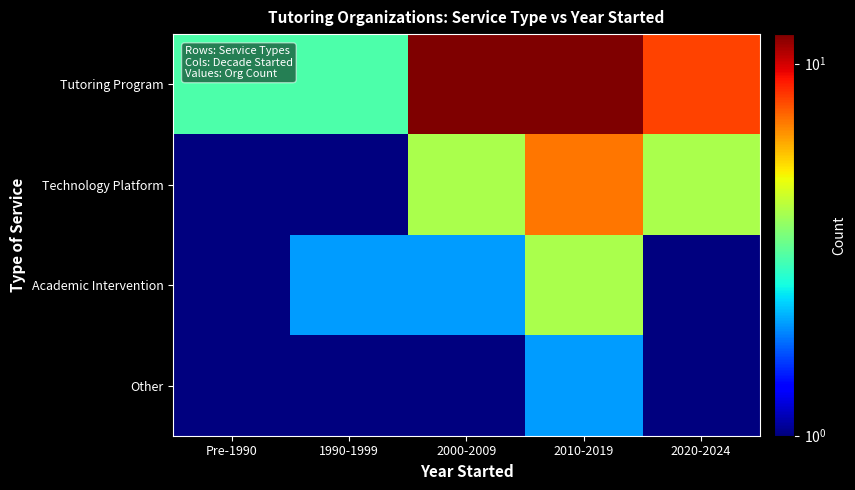

Reading left to right, transcribe all the data shown in this chart.

Tutoring Program: Pre-1990=3.0	1990-1999=3.0	2000-2009=12.0	2010-2019=12.0	2020-2024=8.0
Technology Platform: Pre-1990=1.0	1990-1999=1.0	2000-2009=4.0	2010-2019=7.0	2020-2024=4.0
Academic Intervention: Pre-1990=1.0	1990-1999=2.0	2000-2009=2.0	2010-2019=4.0	2020-2024=0.1
Other: Pre-1990=0.1	1990-1999=0.1	2000-2009=0.1	2010-2019=2.0	2020-2024=1.0